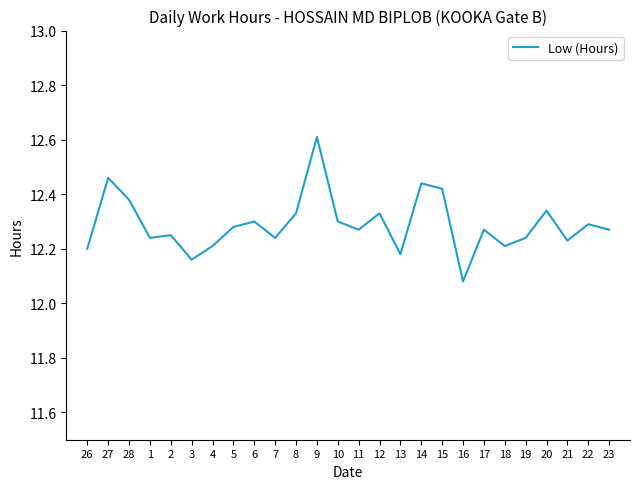

Where is the data nearest to the value 12?

16